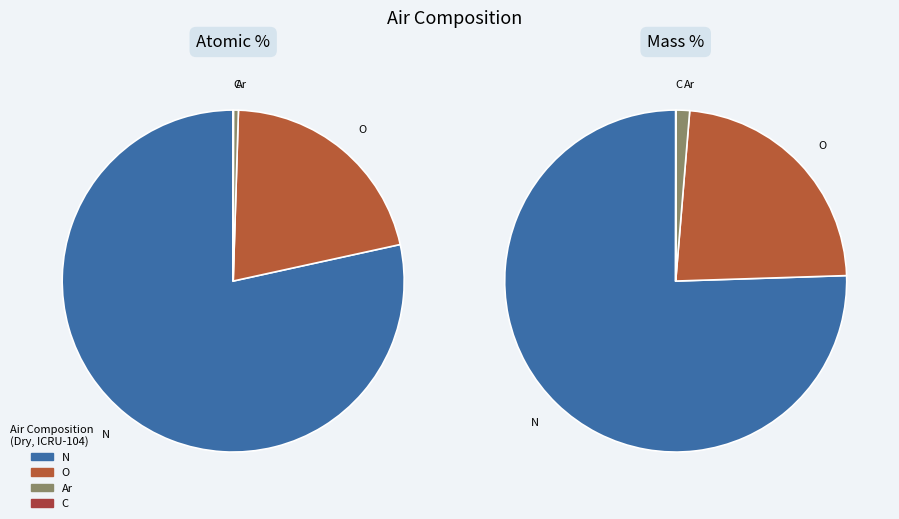

Which slice is the largest?

N